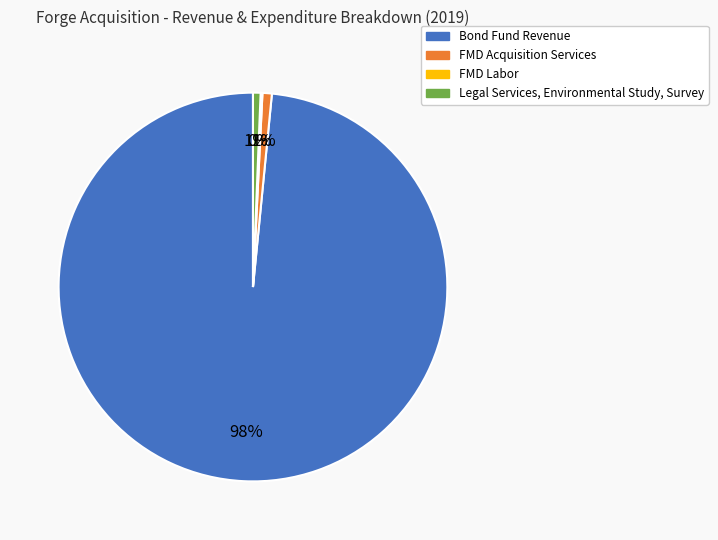

Is it true that FMD Acquisition Services is 1% of the pie?

True